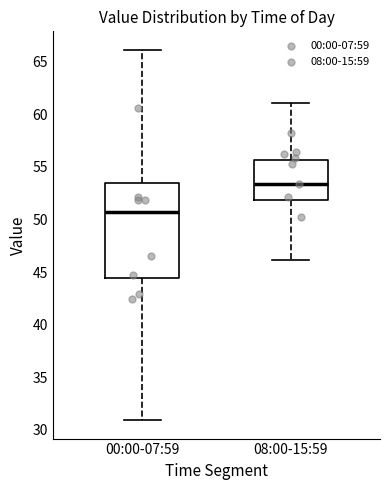

Which box is the tallest, from its lower edge to its upper edge?

00:00-07:59